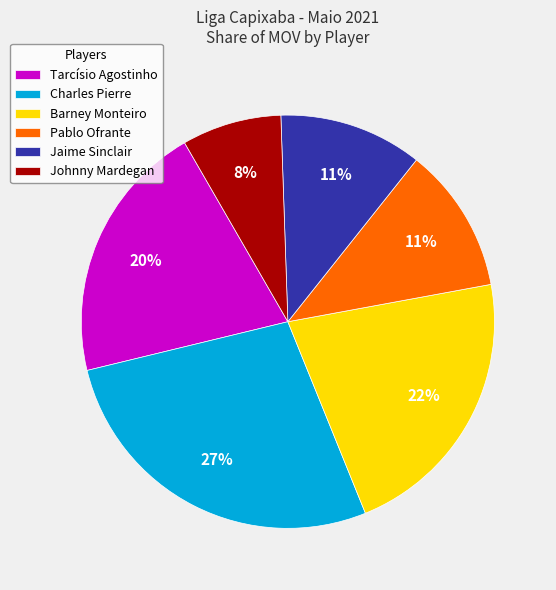

Does Charles Pierre account for over 50% of the chart?

No